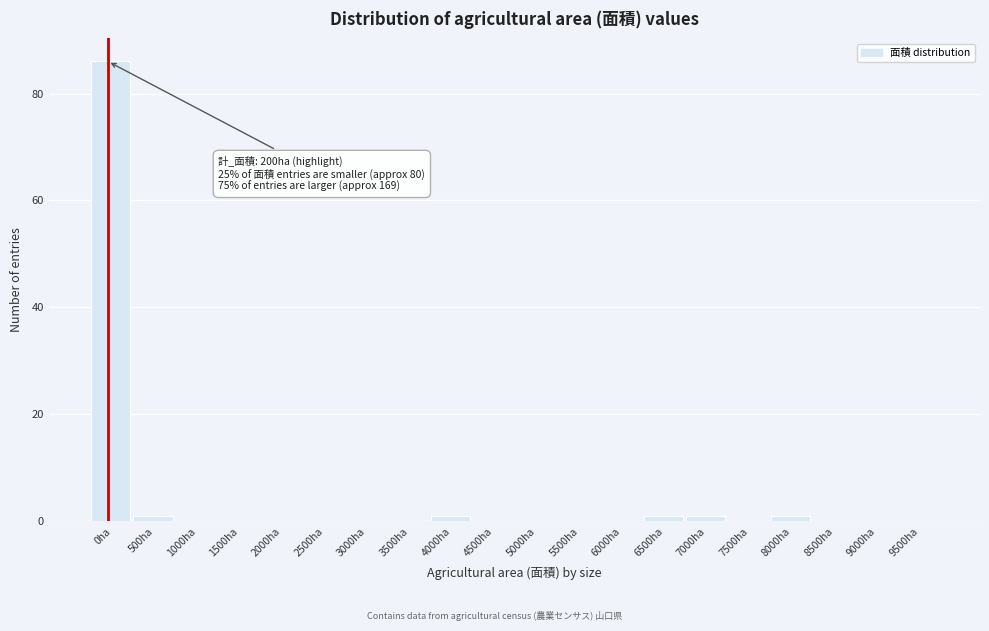

Reading right to left, what are all the values shown in this chart?

9500ha=0	9000ha=0	8500ha=0	8000ha=1	7500ha=0	7000ha=1	6500ha=1	6000ha=0	5500ha=0	5000ha=0	4500ha=0	4000ha=1	3500ha=0	3000ha=0	2500ha=0	2000ha=0	1500ha=0	1000ha=0	500ha=1	0ha=86